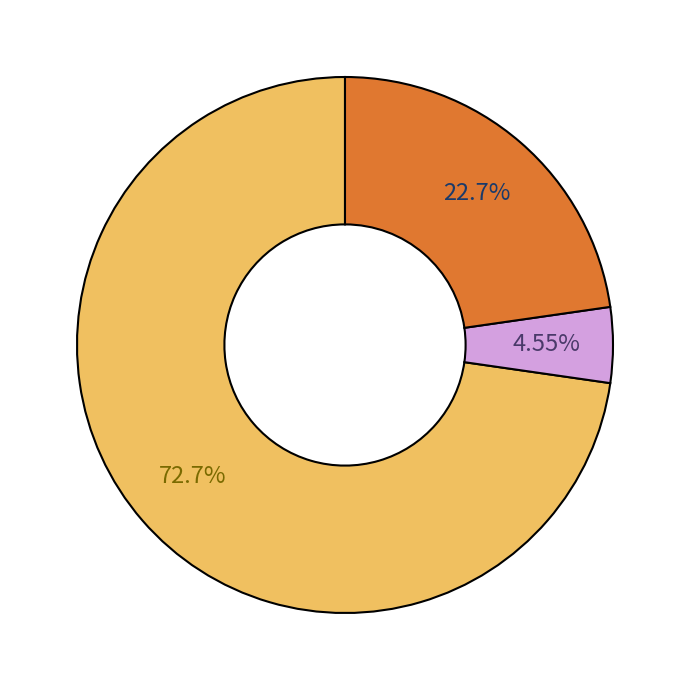

Is there a majority slice in this chart?

Yes